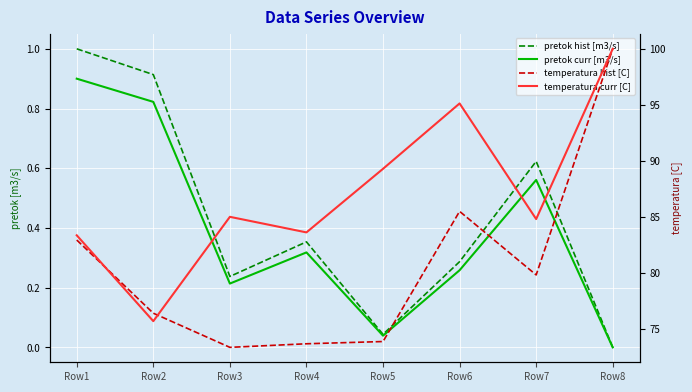

Is it true that pretok curr [m3/s] equals 0.4 at Row6?

False